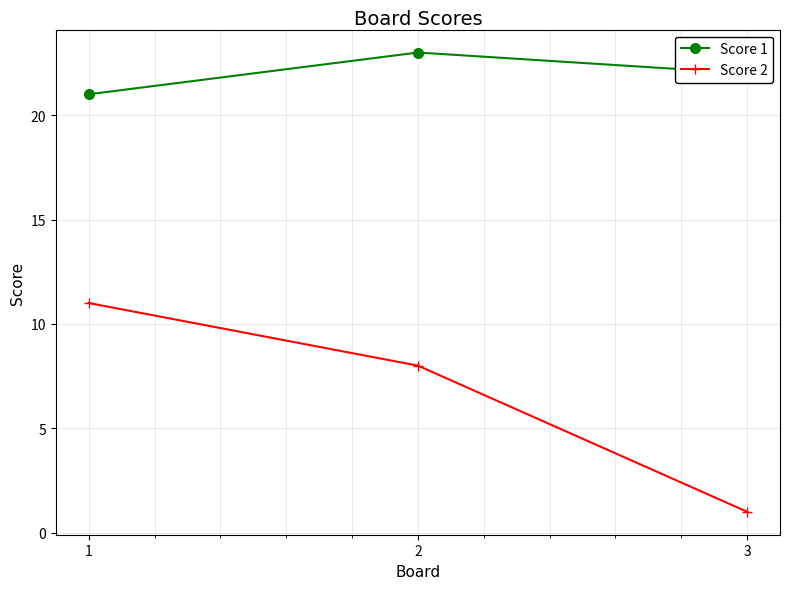

What is the sum of the Score 2 values at 3 and 1?

12